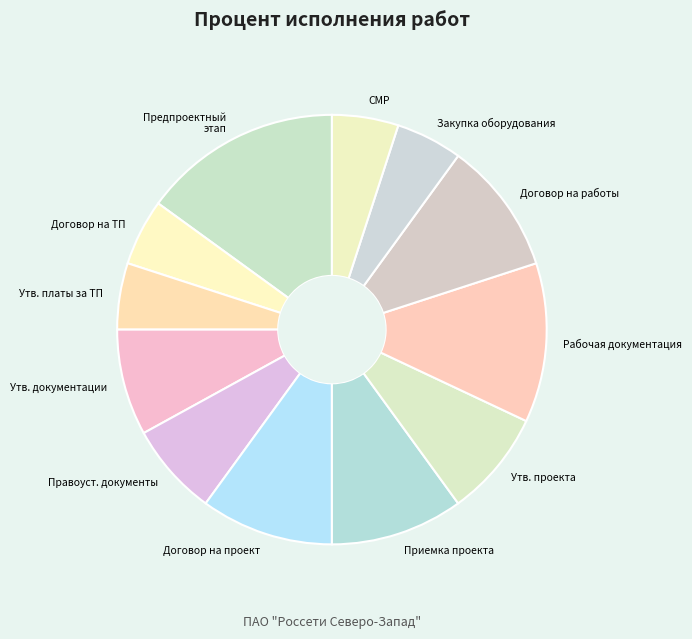

To the nearest percent, what is the difference between the largest and smallest slice percentages?

10%